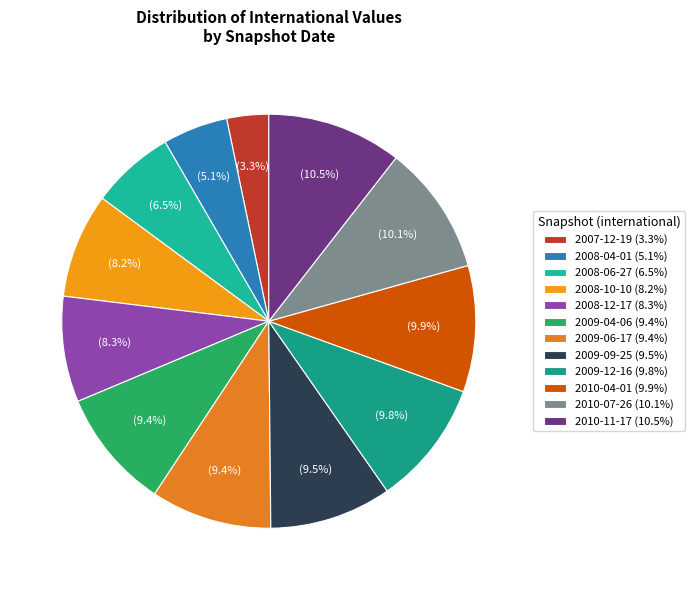

Which category has the biggest portion of the pie?

2010-11-17